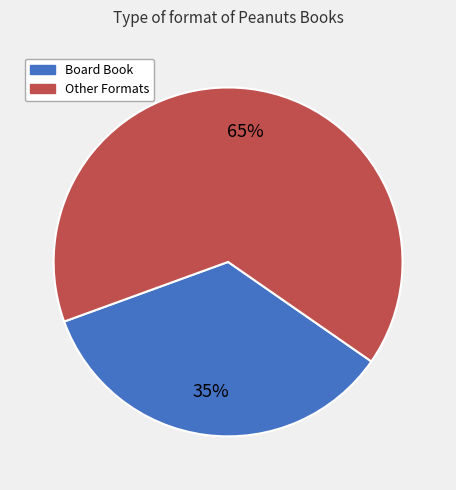

What is the ratio of the value at Other Formats to the value at Board Book?

1.9